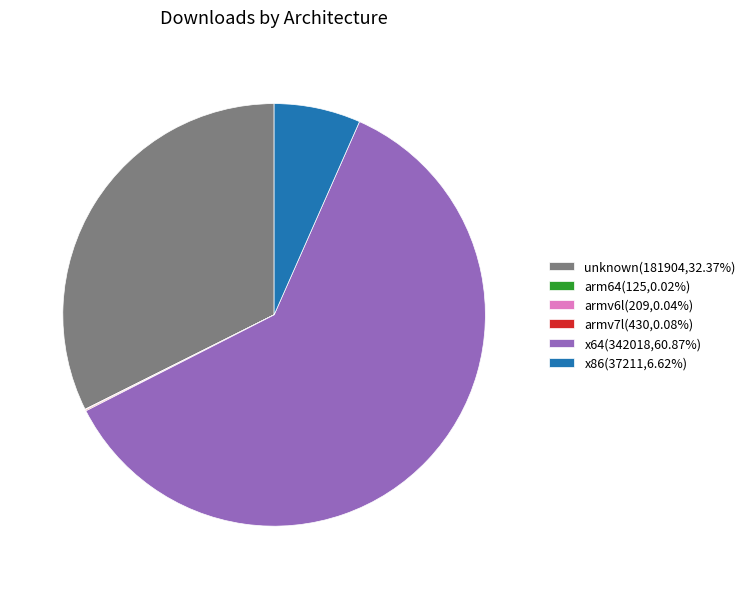

Is unknown(181904,32.37%) the majority of the pie?

No